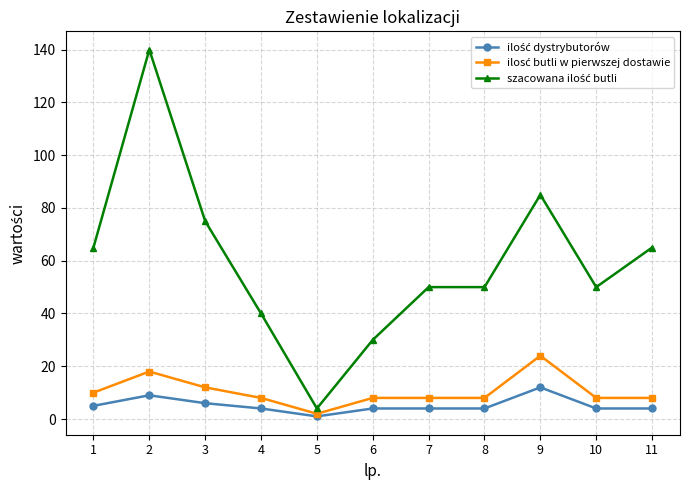

At how many categories does at least one series exceed 47?

8